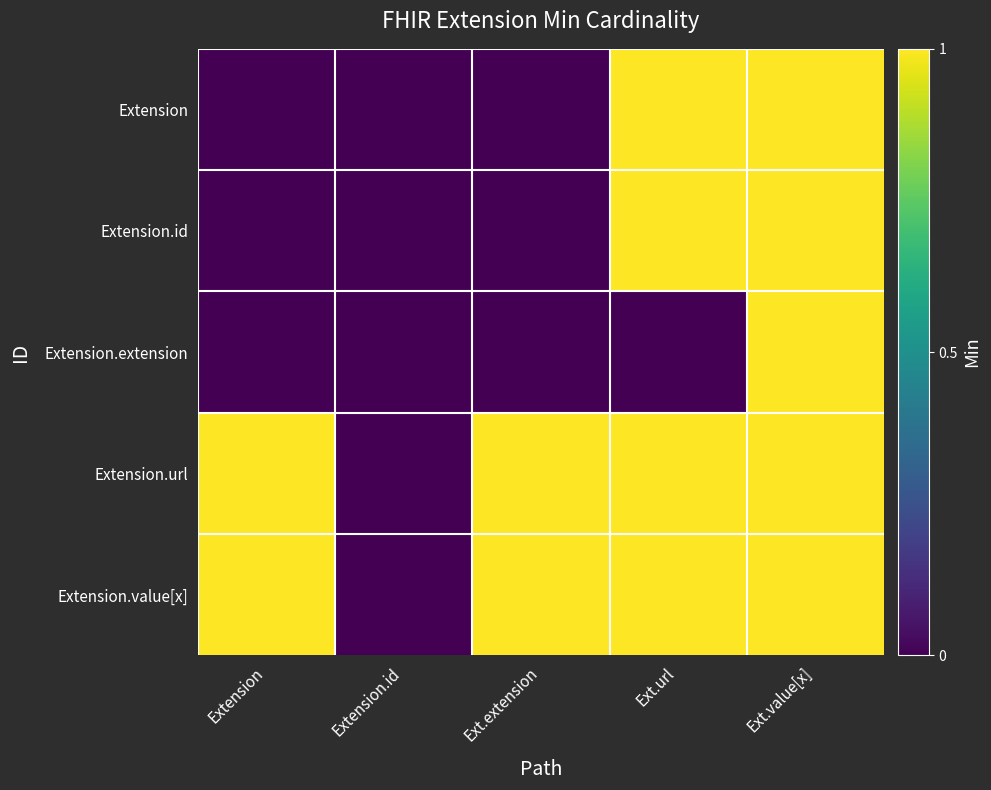

Reading left to right, extract all data points from this chart.

Extension: Extension=0	Extension.id=0	Ext.extension=0	Ext.url=1	Ext.value[x]=1
Extension.id: Extension=0	Extension.id=0	Ext.extension=0	Ext.url=1	Ext.value[x]=1
Extension.extension: Extension=0	Extension.id=0	Ext.extension=0	Ext.url=0	Ext.value[x]=1
Extension.url: Extension=1	Extension.id=0	Ext.extension=1	Ext.url=1	Ext.value[x]=1
Extension.value[x]: Extension=1	Extension.id=0	Ext.extension=1	Ext.url=1	Ext.value[x]=1